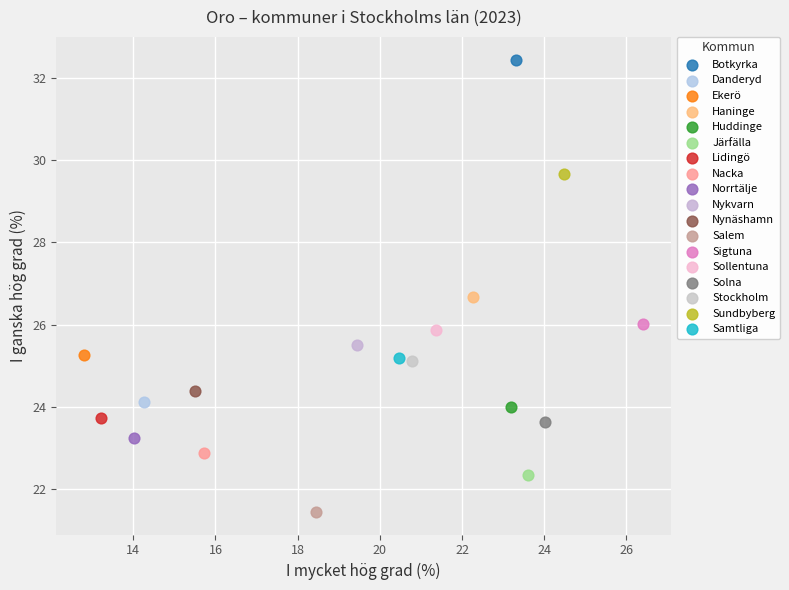

Which series contains the highest Y value?

Botkyrka